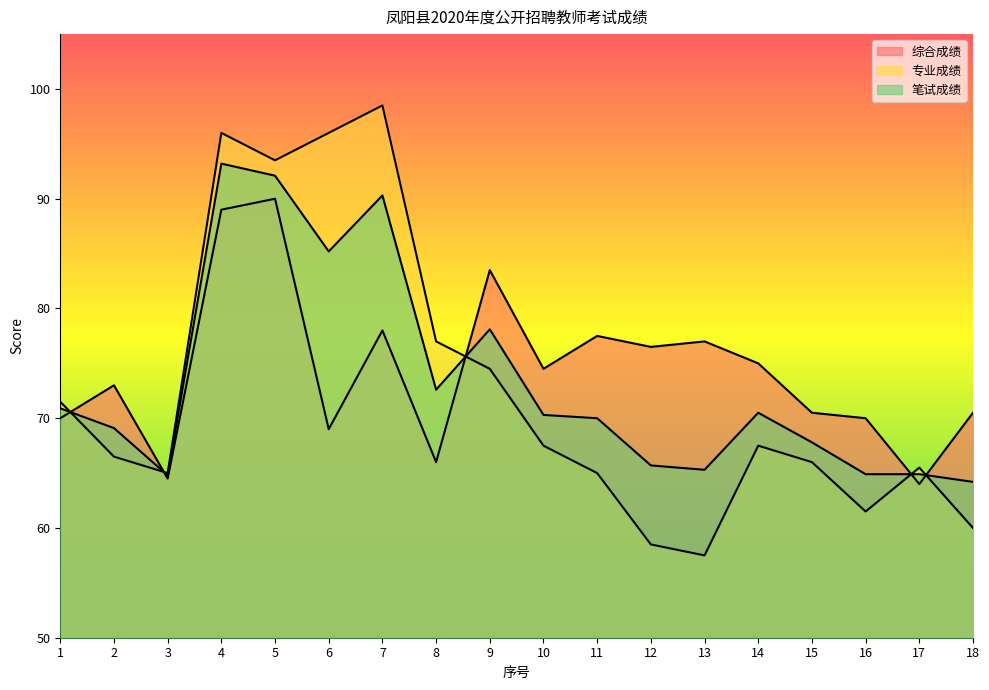

What is the difference between the highest and lowest values at 5?

3.5